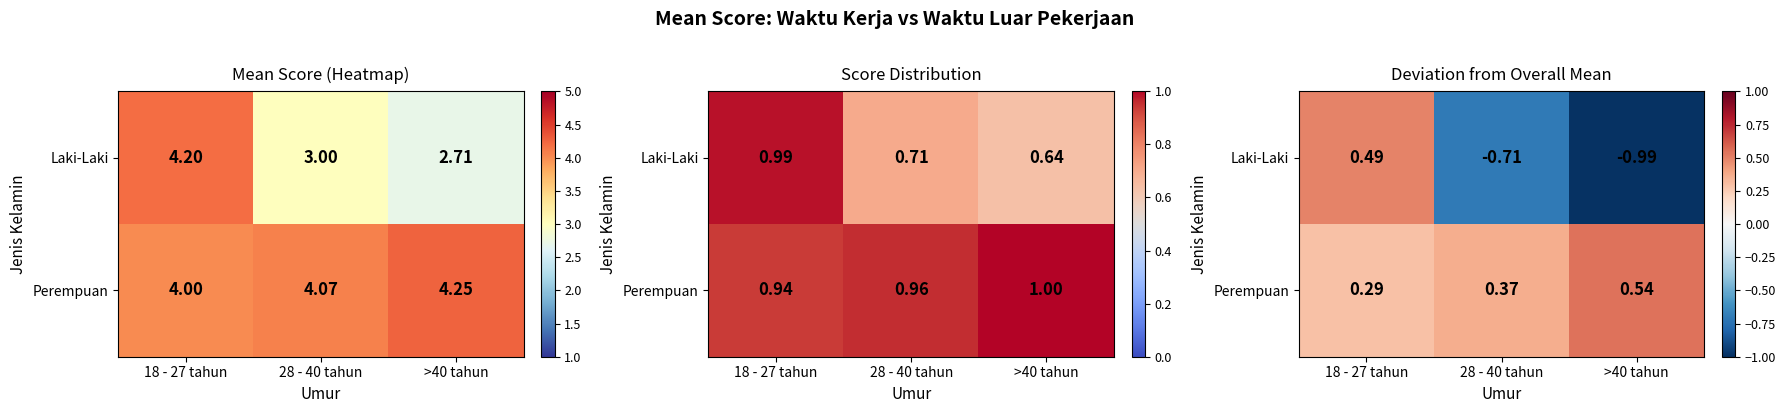

List the series in order of their peak value, lowest first.

Laki-Laki, Perempuan